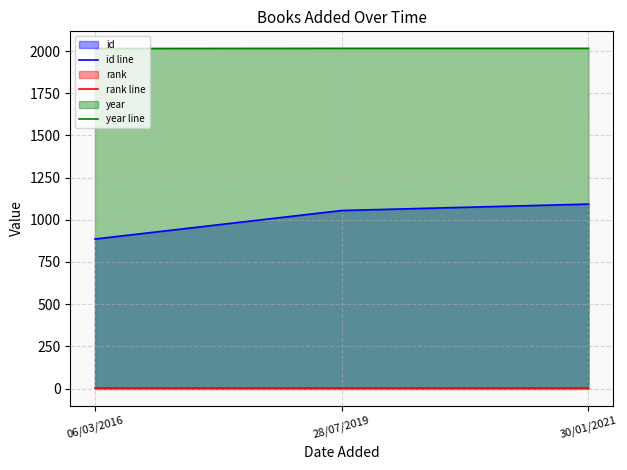

Reading left to right, list all the values displayed in this chart.

id line: 886	1055	1093
rank line: 1	1	1
year line: 2015	2016	2016